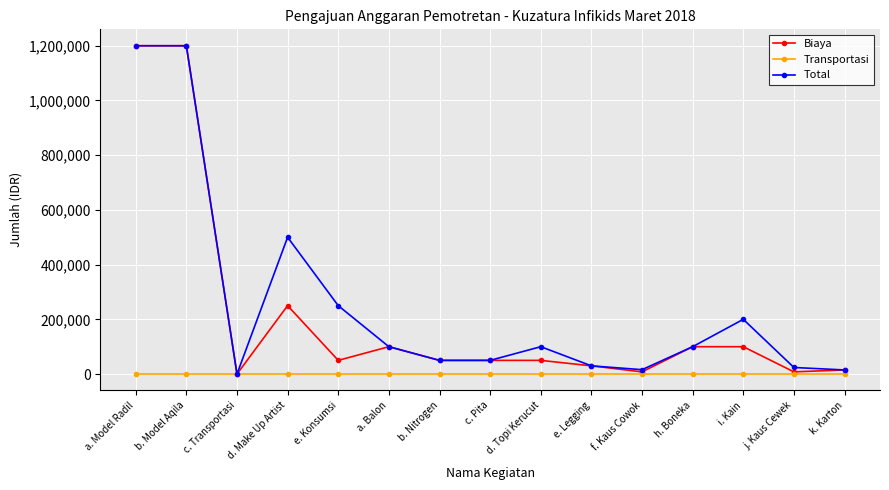

The Total series shows 336951 at i. Kain. True or false?

False